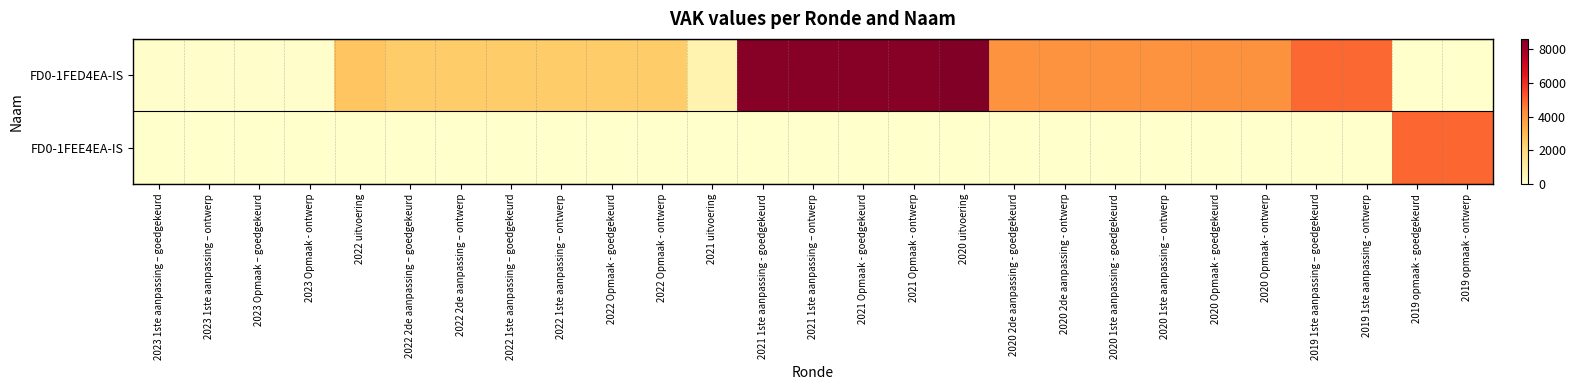

Between 2022 1ste aanpassing – goedgekeurd and 2019 opmaak - goedgekeurd, which series saw the biggest shift?

FD0-1FEE4EA-IS